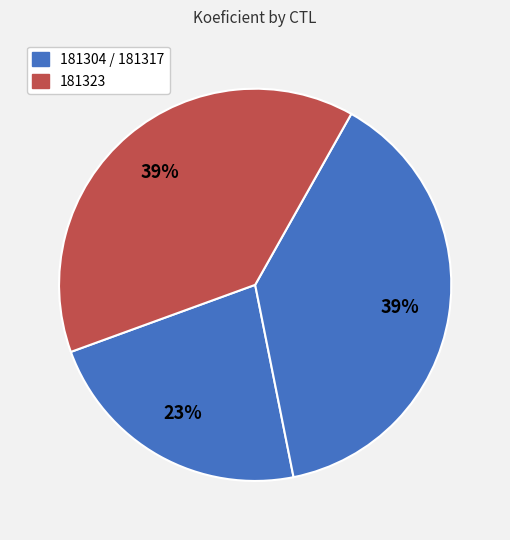

How many segments does this pie chart have?

3